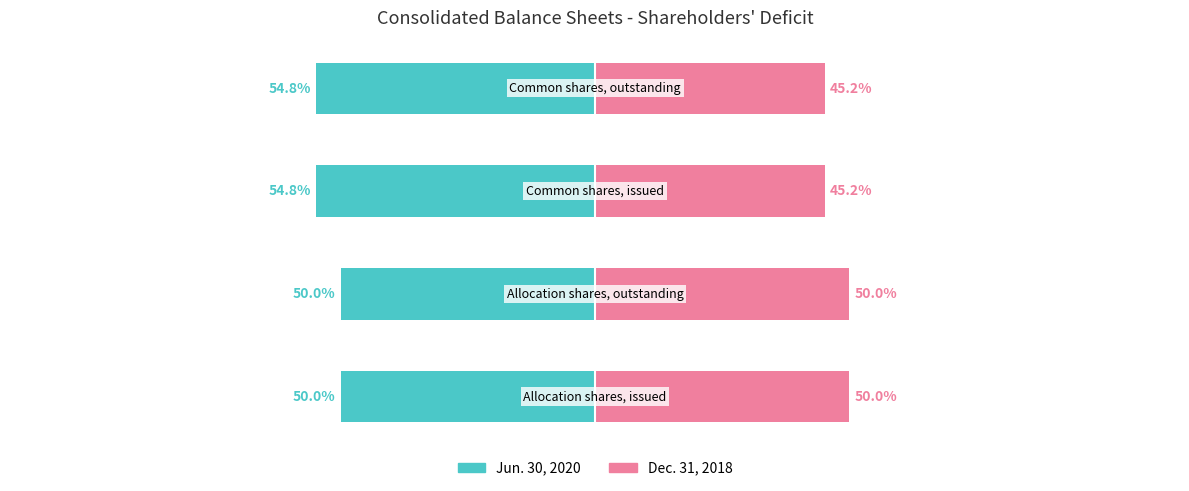

Rank the categories by Jun. 30, 2020 value from lowest to highest.

2, 3, 0, 1